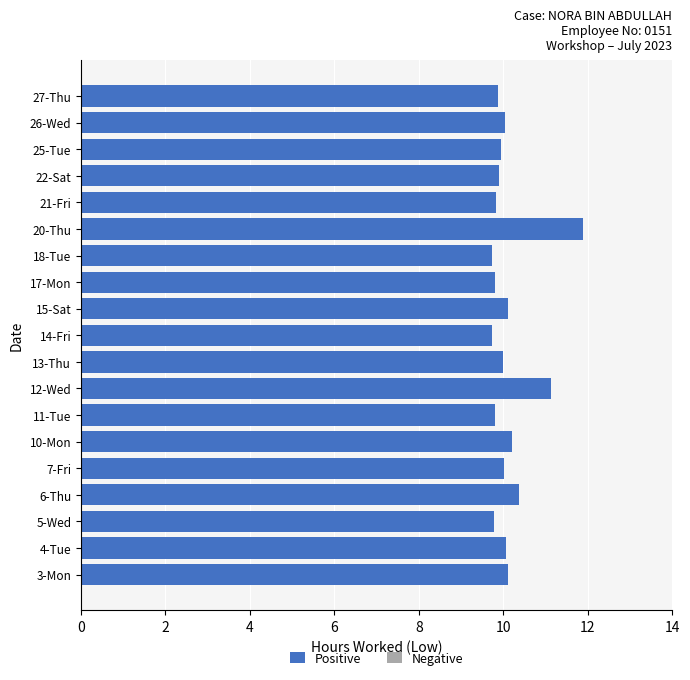

What is the minimum value shown in the chart?

9.7